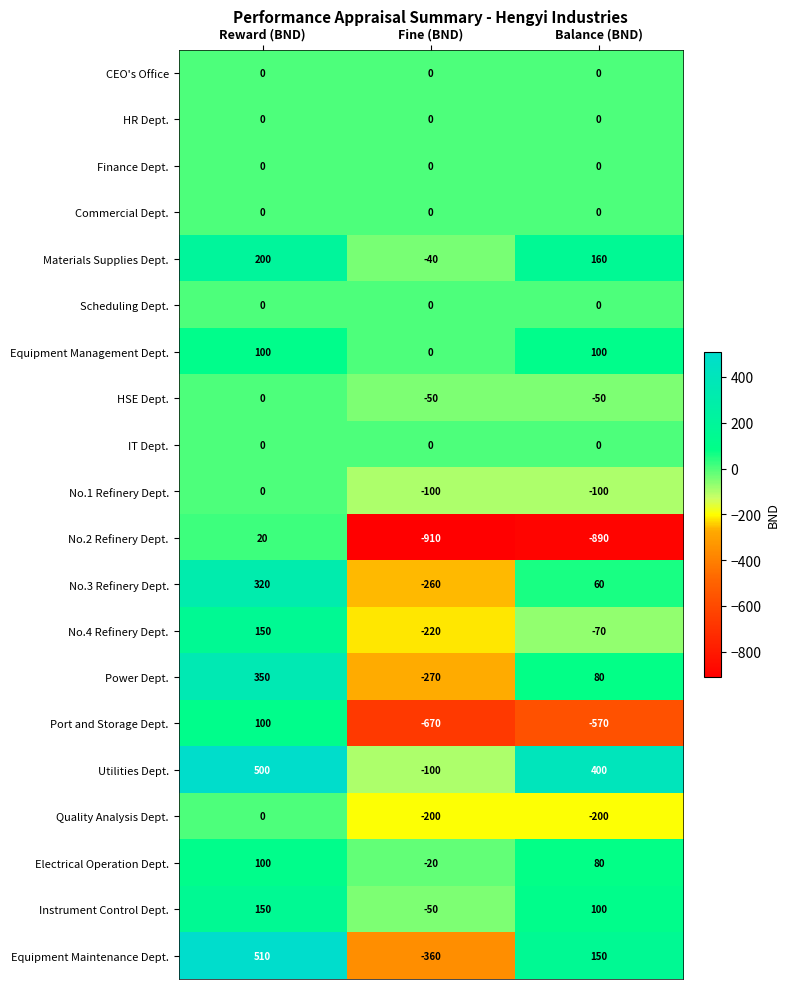

What is the average value of the No.3 Refinery Dept. series?

40